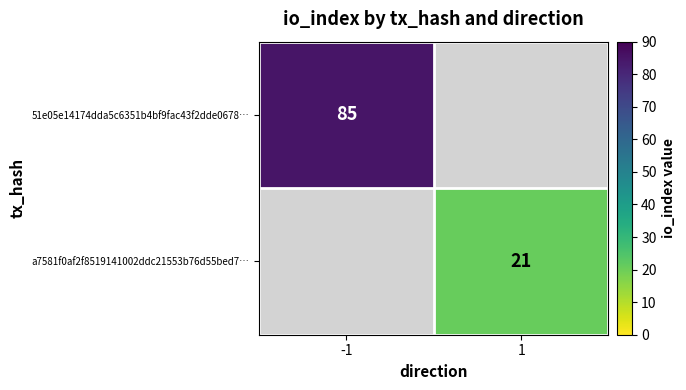

The a7581f0af2f8519141002ddc21553b76d55bed7… series shows 21 at 1. True or false?

True